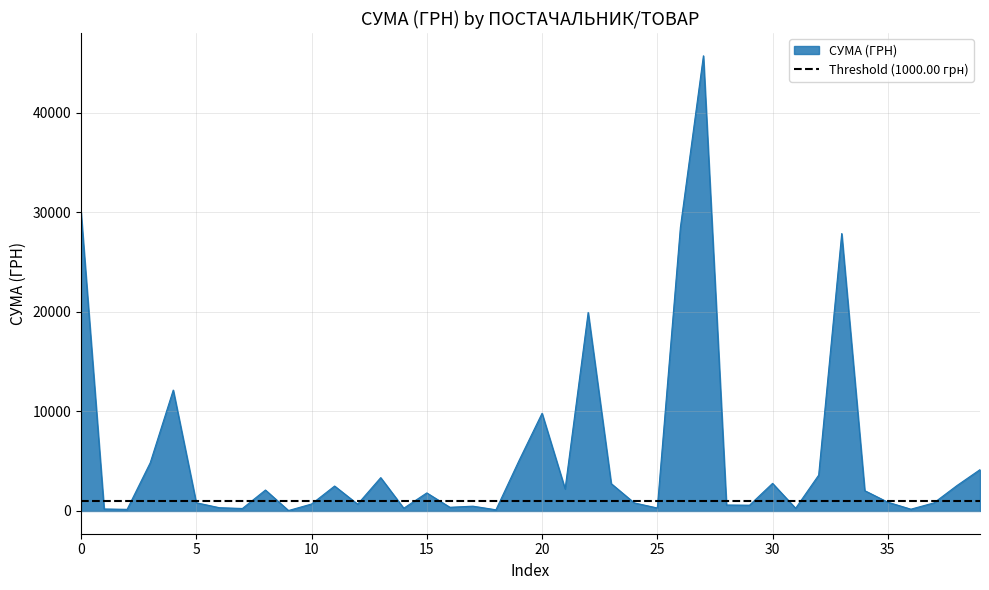

What is the difference between the maximum and second lowest values?

45618.9